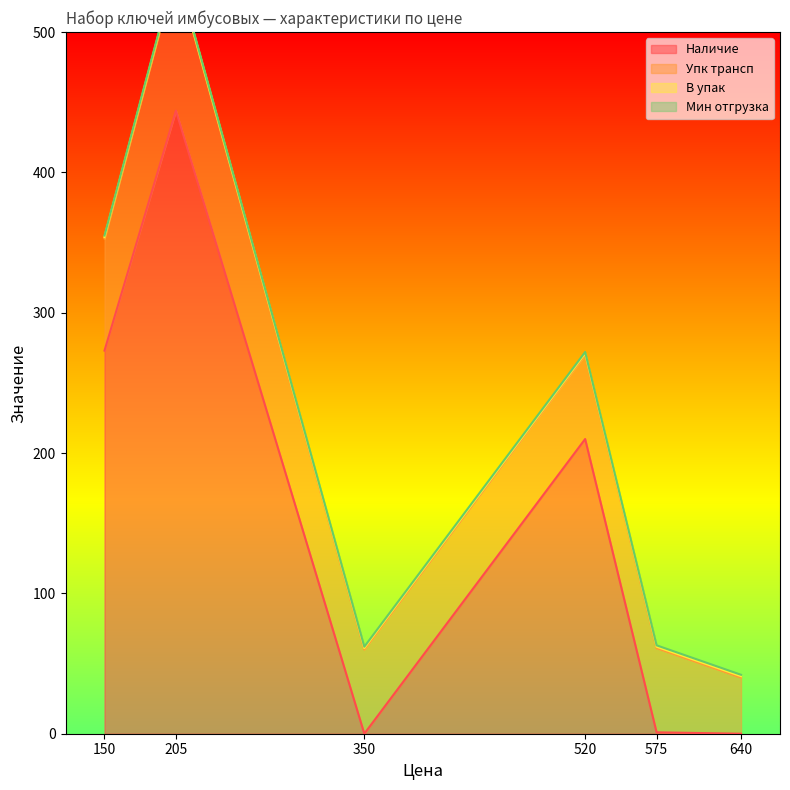

Where is Наличие nearest to the value 222?

520